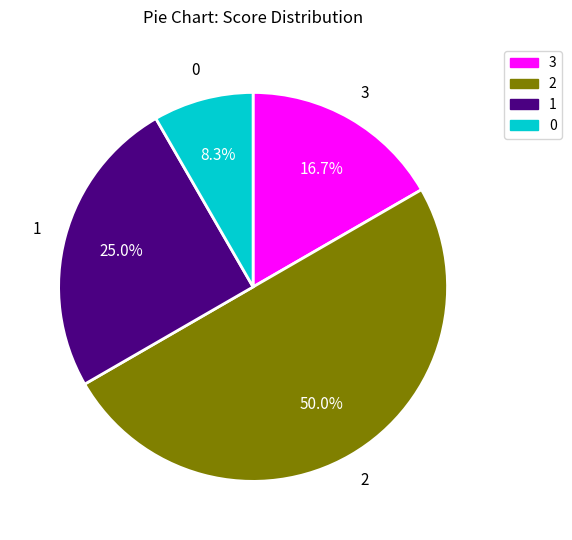

Combined, what portion of the pie is 0 and 3?

25.0%